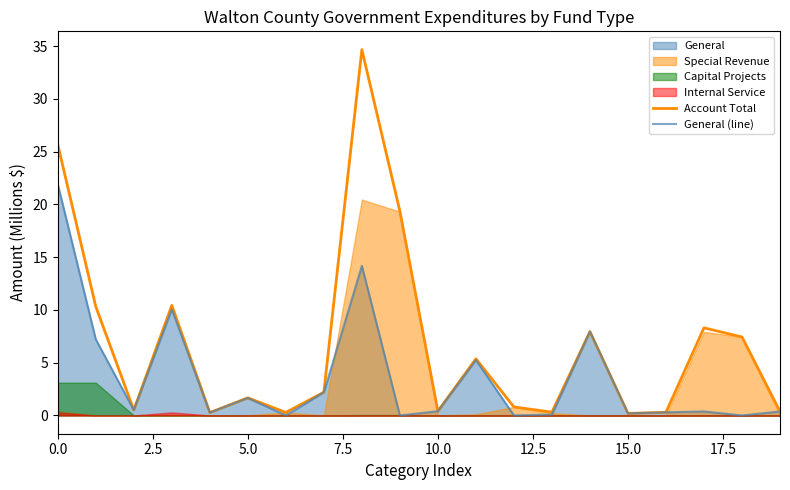

Is the value of Account Total at 16 greater than the value of General (line) at 10?

No